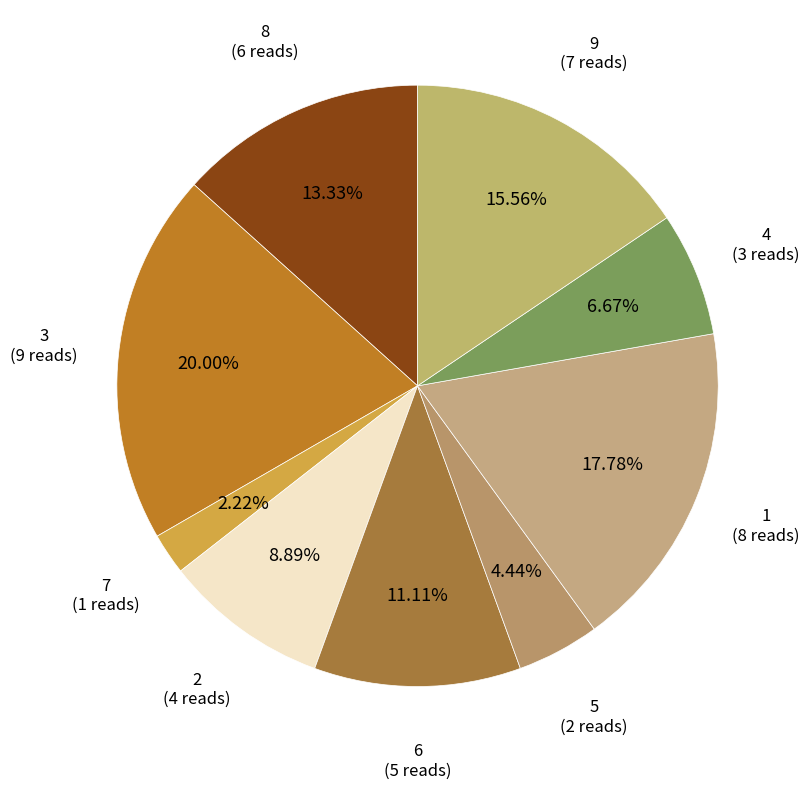

How many slices are in this pie chart?

9